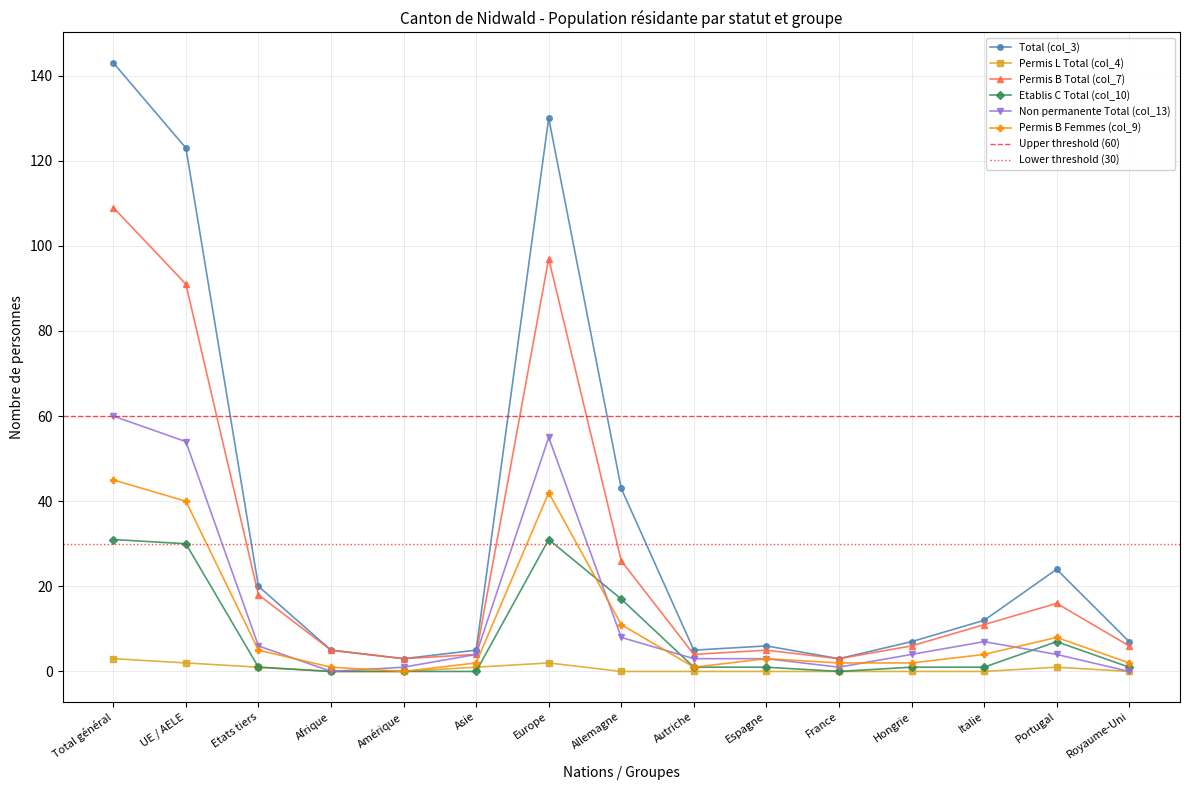

True or false: Permis L Total (col_4) and Permis B Total (col_7) intersect in this chart.

False